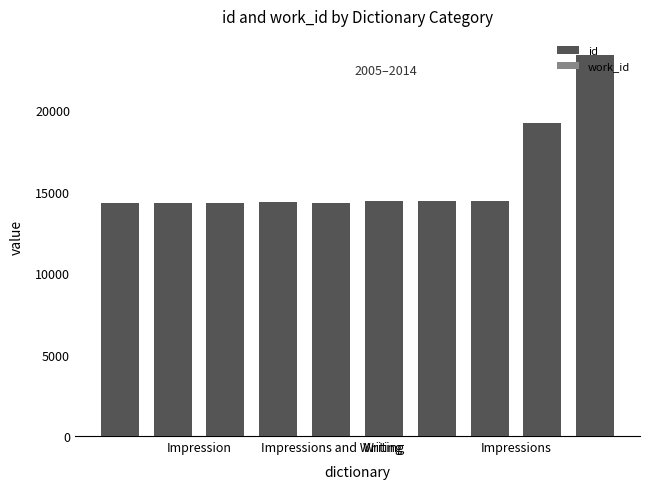

At how many categories does at least one series exceed 22221?

1